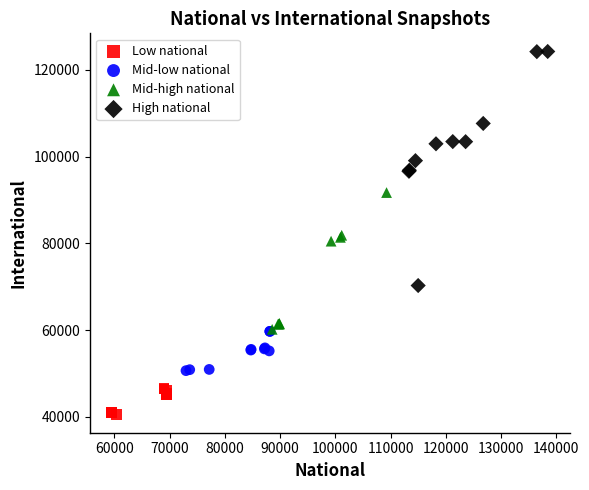

Which series has the widest spread of Y values?

High national